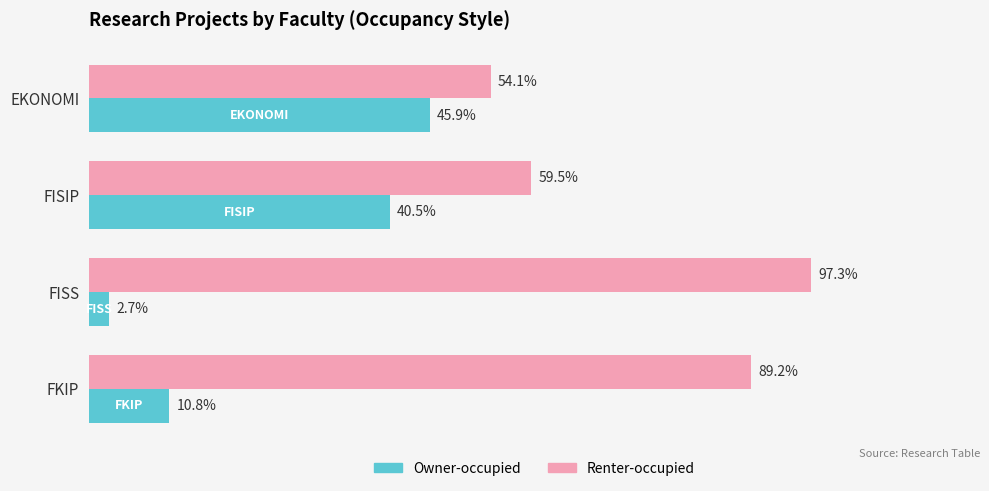

Rank the series by their maximum value, from highest to lowest.

Renter-occupied, Owner-occupied